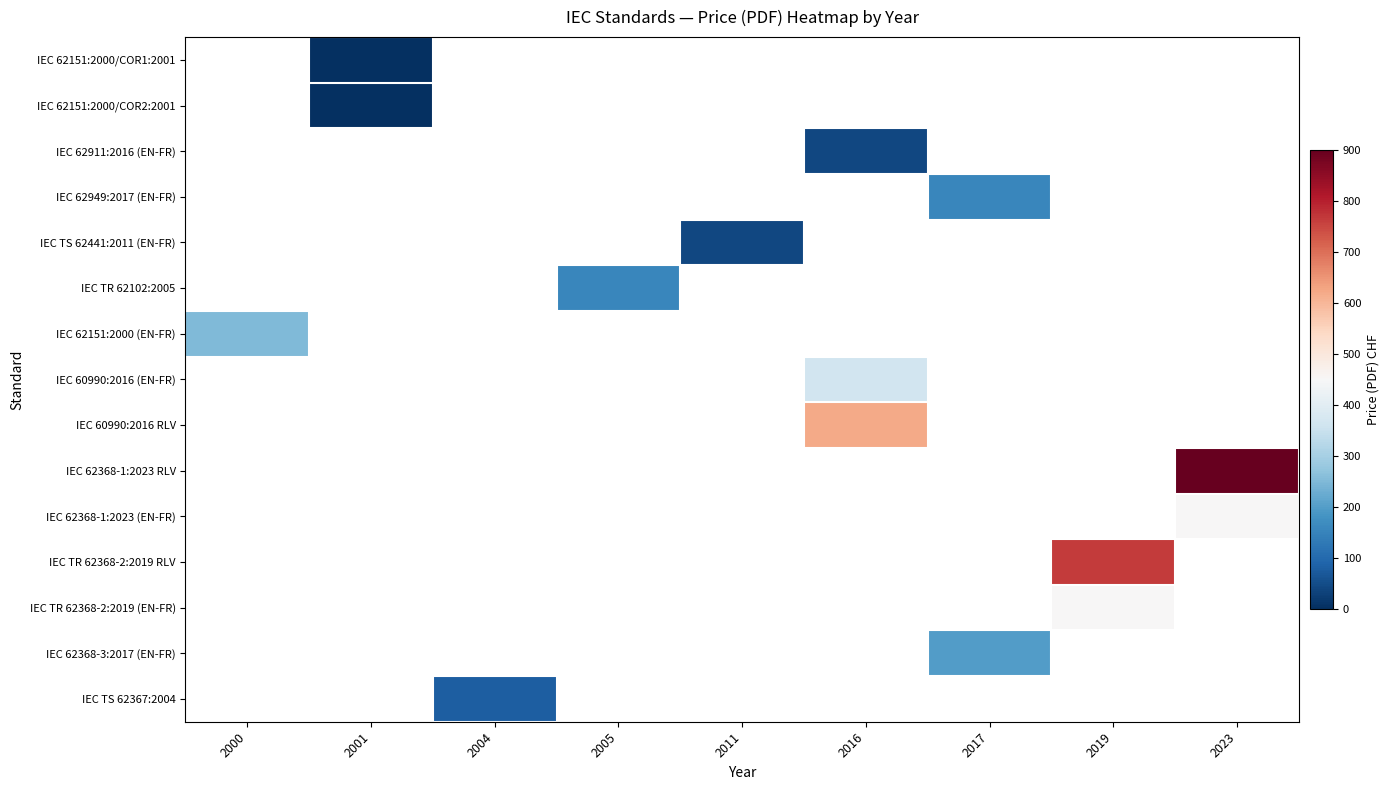

Which series has the largest range (max minus min)?

IEC 62151:2000 (EN-FR)